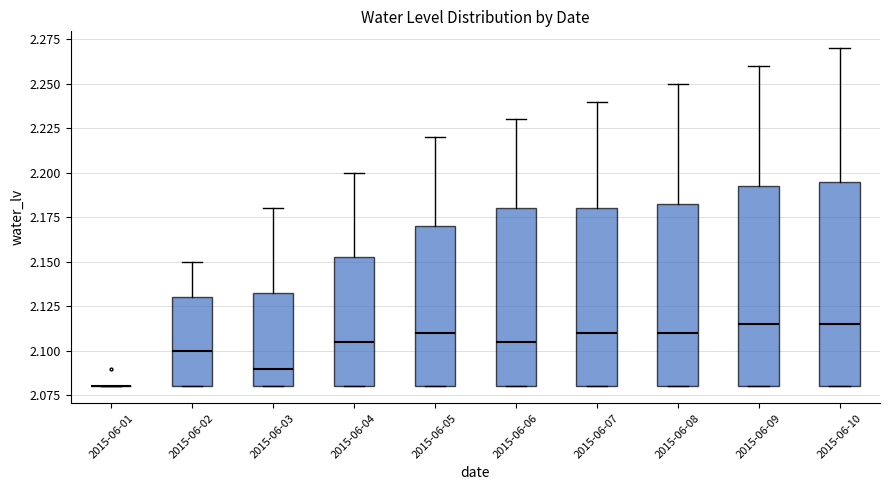

Reading left to right, read every box against the y-axis: the position of its median line, the range the box covers, and the ends of its whiskers. The values are not printed on the chart, so give them approximately, as read against the axis.

2015-06-01: box collapsed to a line at 2.080, whiskers 2.080 to 2.080
2015-06-02: median 2.100, box 2.080 to 2.130, whiskers 2.080 to 2.150
2015-06-03: median 2.090, box 2.080 to 2.135, whiskers 2.080 to 2.180
2015-06-04: median 2.105, box 2.080 to 2.155, whiskers 2.080 to 2.200
2015-06-05: median 2.110, box 2.080 to 2.170, whiskers 2.080 to 2.220
2015-06-06: median 2.105, box 2.080 to 2.180, whiskers 2.080 to 2.230
2015-06-07: median 2.110, box 2.080 to 2.180, whiskers 2.080 to 2.240
2015-06-08: median 2.110, box 2.080 to 2.185, whiskers 2.080 to 2.250
2015-06-09: median 2.115, box 2.080 to 2.195, whiskers 2.080 to 2.260
2015-06-10: median 2.115, box 2.080 to 2.195, whiskers 2.080 to 2.270